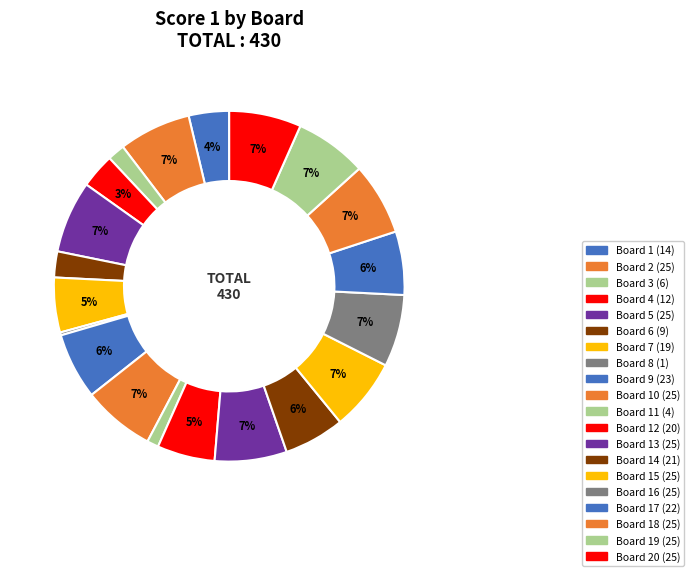

True or false: Board 18 (25) accounts for 1% of the total.

False